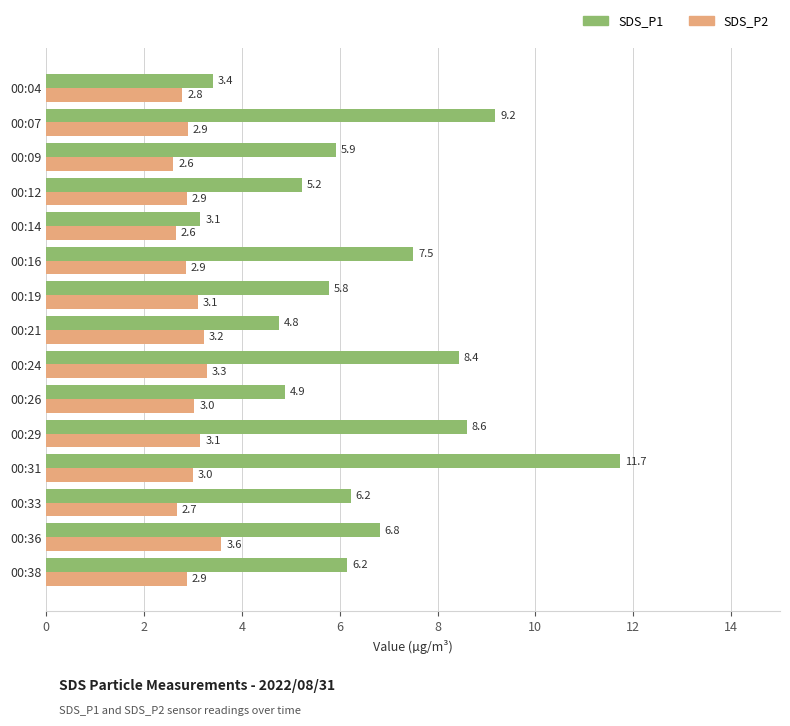

What is the spread (max minus min) of values at 00:07?

6.3